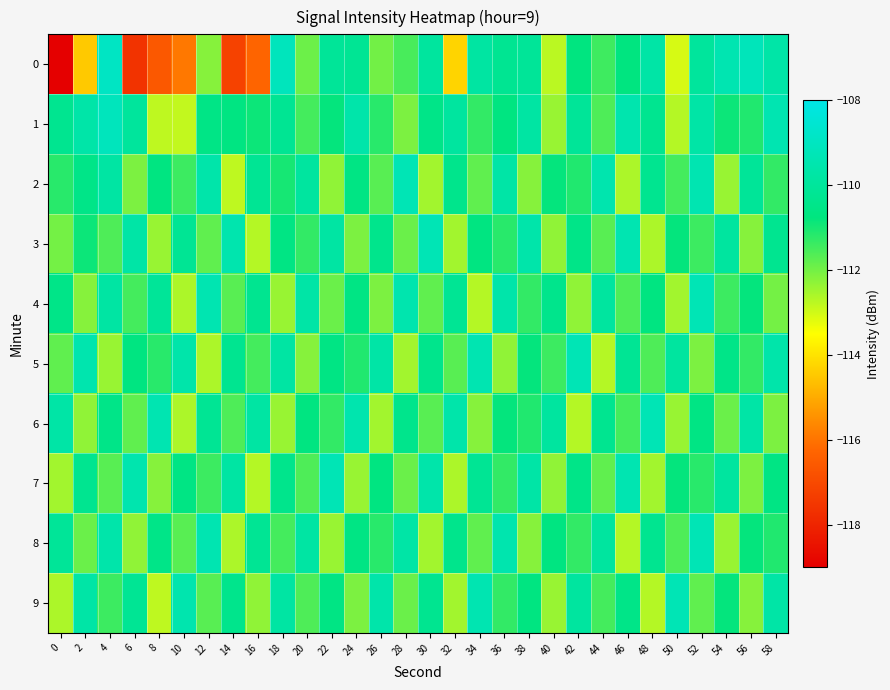

Reading left to right, what are all the values shown in this chart?

0: 0=-119.0	2=-114.5	4=-108.9	6=-117.6	8=-116.6	10=-115.9	12=-112.2	14=-117.2	16=-116.3	18=-109.1	20=-111.9	22=-110.1	24=-110.2	26=-112.0	28=-111.5	30=-109.9	32=-114.3	34=-109.8	36=-110.2	38=-110.1	40=-112.8	42=-110.7	44=-111.4	46=-110.7	48=-109.7	50=-113.1	52=-110.0	54=-109.4	56=-109.2	58=-109.7
1: 0=-110.3	2=-109.6	4=-109.1	6=-110.0	8=-112.8	10=-112.8	12=-110.6	14=-110.7	16=-110.9	18=-110.2	20=-111.5	22=-110.8	24=-109.6	26=-111.2	28=-112.1	30=-110.5	32=-109.9	34=-111.3	36=-110.7	38=-109.8	40=-112.4	42=-110.1	44=-111.6	46=-109.5	48=-110.3	50=-112.7	52=-109.7	54=-110.9	56=-111.1	58=-109.4
2: 0=-111.2	2=-110.5	4=-109.8	6=-112.1	8=-110.7	10=-111.4	12=-109.6	14=-112.8	16=-110.2	18=-111.0	20=-109.9	22=-112.3	24=-110.6	26=-111.7	28=-109.3	30=-112.5	32=-110.4	34=-111.8	36=-109.7	38=-112.2	40=-110.8	42=-111.1	44=-109.5	46=-112.6	48=-110.3	50=-111.5	52=-109.4	54=-112.4	56=-110.1	58=-111.3
3: 0=-112.0	2=-110.9	4=-111.6	6=-109.7	8=-112.4	10=-110.2	12=-111.8	14=-109.5	16=-112.7	18=-110.6	20=-111.3	22=-109.8	24=-112.1	26=-110.4	28=-111.9	30=-109.3	32=-112.5	34=-110.7	36=-111.2	38=-109.6	40=-112.3	42=-110.5	44=-111.7	46=-109.4	48=-112.6	50=-110.8	52=-111.4	54=-109.9	56=-112.2	58=-110.3
4: 0=-110.5	2=-112.2	4=-109.8	6=-111.5	8=-110.1	10=-112.6	12=-109.4	14=-111.7	16=-110.3	18=-112.4	20=-109.7	22=-111.9	24=-110.6	26=-112.1	28=-109.5	30=-111.8	32=-110.2	34=-112.7	36=-109.6	38=-111.3	40=-110.4	42=-112.3	44=-109.9	46=-111.6	48=-110.7	50=-112.5	52=-109.3	54=-111.4	56=-110.8	58=-112.0
5: 0=-111.8	2=-109.5	4=-112.4	6=-110.7	8=-111.2	10=-109.6	12=-112.6	14=-110.3	16=-111.5	18=-109.8	20=-112.2	22=-110.6	24=-111.1	26=-109.7	28=-112.5	30=-110.4	32=-111.7	34=-109.4	36=-112.3	38=-110.8	40=-111.4	42=-109.3	44=-112.7	46=-110.2	48=-111.6	50=-109.9	52=-112.1	54=-110.5	56=-111.3	58=-109.6
6: 0=-109.7	2=-112.3	4=-110.5	6=-111.8	8=-109.4	10=-112.6	12=-110.2	14=-111.6	16=-109.8	18=-112.4	20=-110.7	22=-111.3	24=-109.5	26=-112.5	28=-110.4	30=-111.7	32=-109.6	34=-112.2	36=-110.8	38=-111.1	40=-109.9	42=-112.7	44=-110.3	46=-111.5	48=-109.3	50=-112.4	52=-110.6	54=-111.9	56=-109.7	58=-112.1
7: 0=-112.5	2=-110.3	4=-111.7	6=-109.5	8=-112.2	10=-110.6	12=-111.4	14=-109.8	16=-112.7	18=-110.4	20=-111.6	22=-109.3	24=-112.4	26=-110.7	28=-111.9	30=-109.6	32=-112.6	34=-110.2	36=-111.3	38=-109.7	40=-112.3	42=-110.5	44=-111.8	46=-109.4	48=-112.5	50=-110.8	52=-111.2	54=-109.9	56=-112.1	58=-110.6
8: 0=-110.1	2=-111.9	4=-109.6	6=-112.3	8=-110.5	10=-111.7	12=-109.4	14=-112.6	16=-110.2	18=-111.5	20=-109.8	22=-112.4	24=-110.6	26=-111.2	28=-109.7	30=-112.5	32=-110.4	34=-111.8	36=-109.5	38=-112.2	40=-110.7	42=-111.3	44=-109.9	46=-112.7	48=-110.3	50=-111.6	52=-109.3	54=-112.4	56=-110.8	58=-111.1
9: 0=-112.6	2=-109.7	4=-111.4	6=-110.2	8=-112.8	10=-109.5	12=-111.7	14=-110.4	16=-112.3	18=-109.8	20=-111.6	22=-110.6	24=-112.1	26=-109.6	28=-111.9	30=-110.3	32=-112.5	34=-109.4	36=-111.3	38=-110.7	40=-112.4	42=-109.9	44=-111.5	46=-110.5	48=-112.7	50=-109.3	52=-111.8	54=-110.8	56=-112.2	58=-109.7